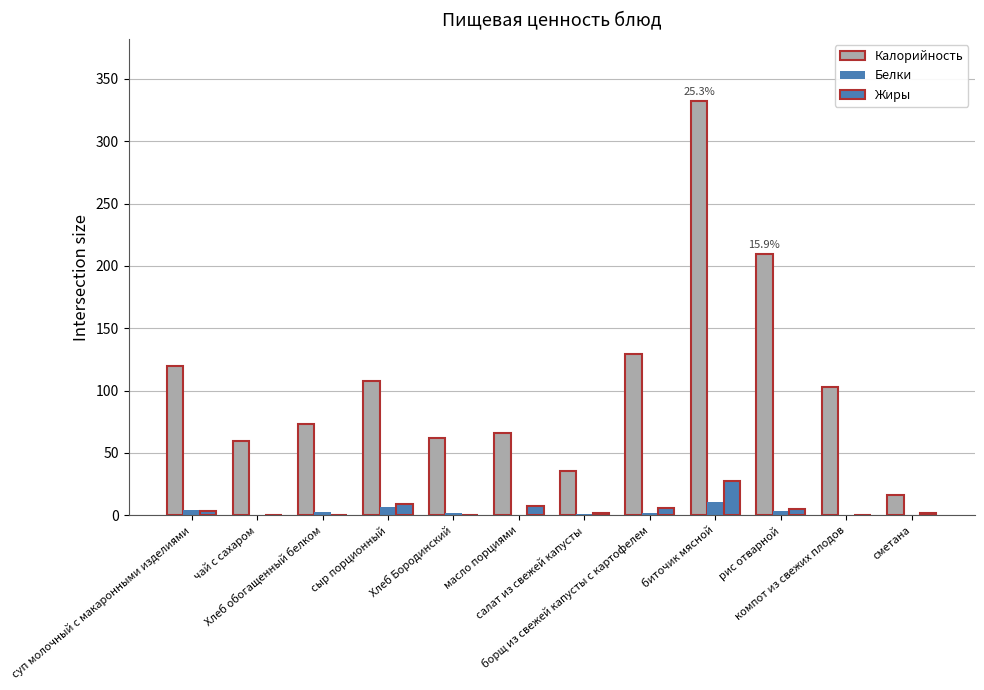

Reading right to left, transcribe all the data shown in this chart.

Калорийность: сметана=16.2	компот из свежих плодов=103.1	рис отварной=209.7	биточик мясной=332.3	борщ из свежей капусты с картофелем=129.7	салат из свежей капусты=35.8	масло порциями=66.0	Хлеб Бородинский=62.4	сыр порционный=108.0	Хлеб обогащенный белком=72.9	чай с сахаром=60.0	суп молочный с макаронными изделиями=120.0
Белки: сметана=0.3	компот из свежих плодов=0.1	рис отварной=3.6	биточик мясной=10.5	борщ из свежей капусты с картофелем=2.2	салат из свежей капусты=0.8	масло порциями=0.1	Хлеб Бородинский=2.1	сыр порционный=7.0	Хлеб обогащенный белком=2.4	чай с сахаром=0.1	суп молочный с макаронными изделиями=4.4
Жиры: сметана=1.5	компот из свежих плодов=0.1	рис отварной=5.4	биточик мясной=27.2	борщ из свежей капусты с картофелем=6.2	салат из свежей капусты=1.9	масло порциями=7.2	Хлеб Бородинский=0.4	сыр порционный=8.8	Хлеб обогащенный белком=0.5	чай с сахаром=0.0	суп молочный с макаронными изделиями=3.8